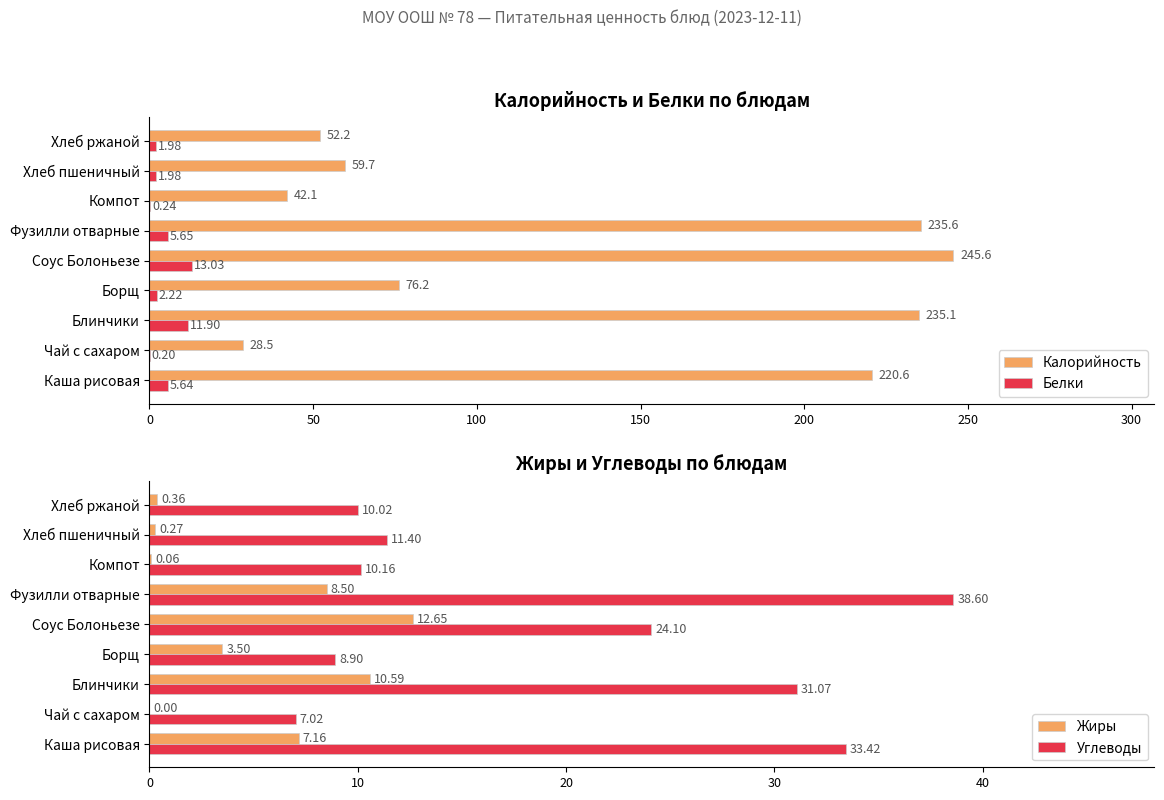

What is the maximum value for Калорийность?

245.6